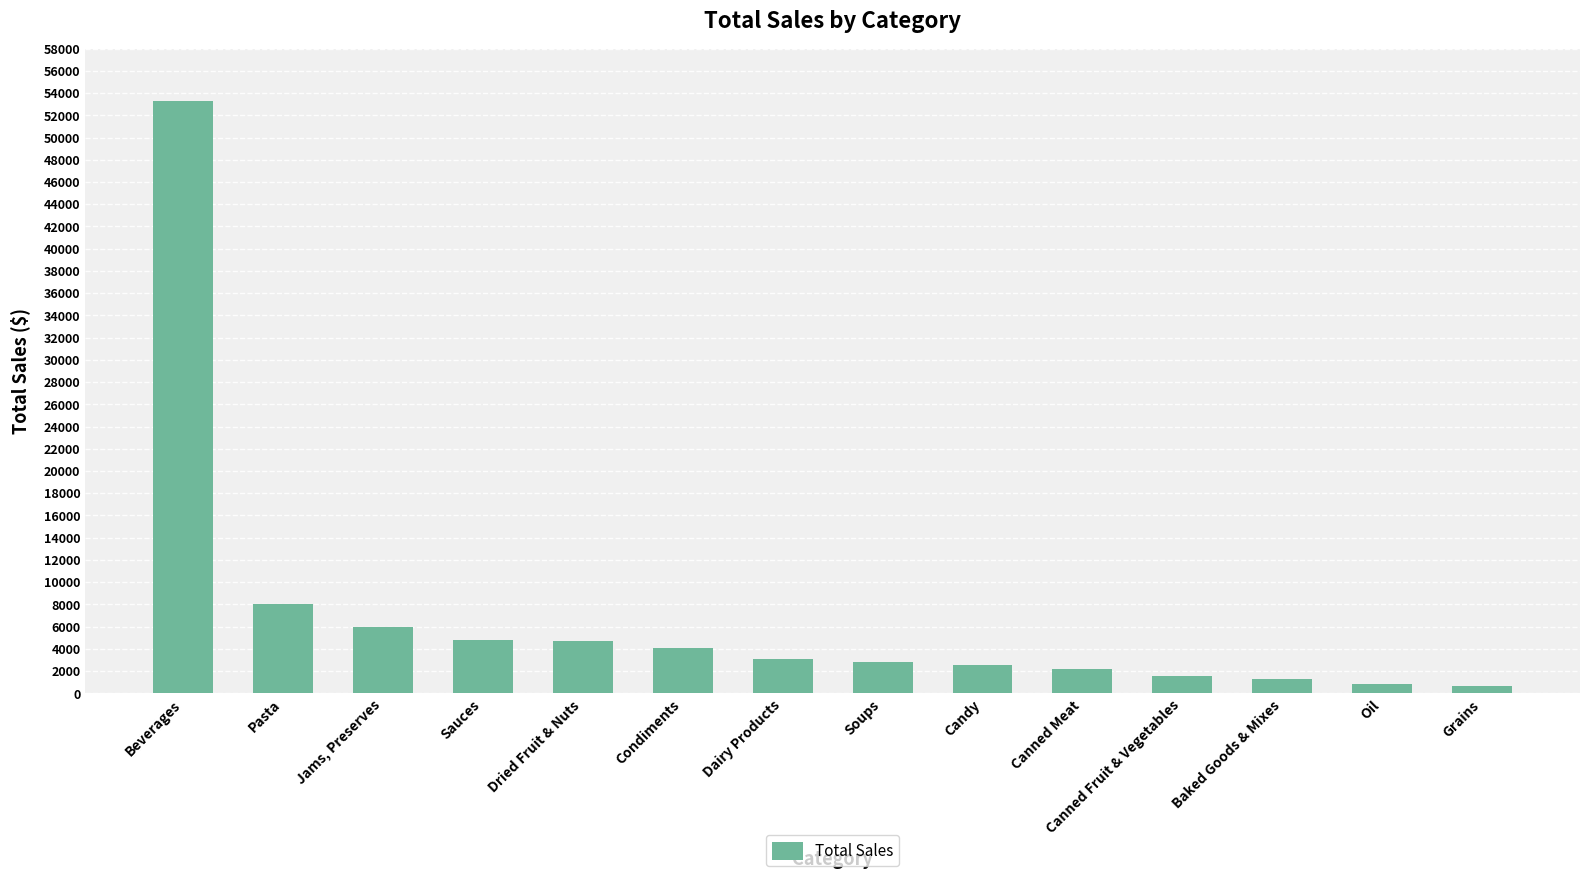

What is the label of the 13th bar from the right?

Pasta